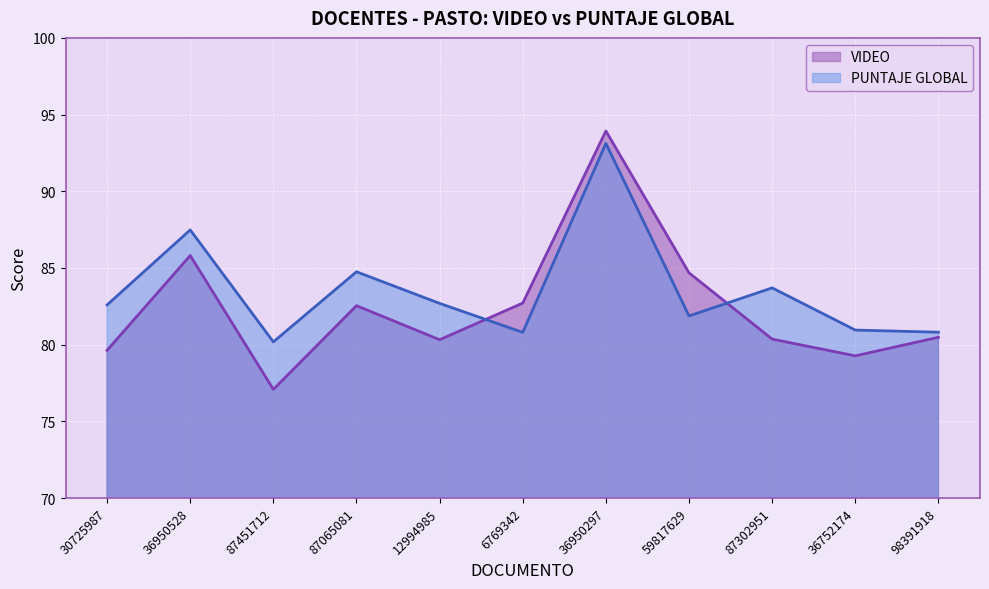

What is the label of the 4th point from the left?

87065081